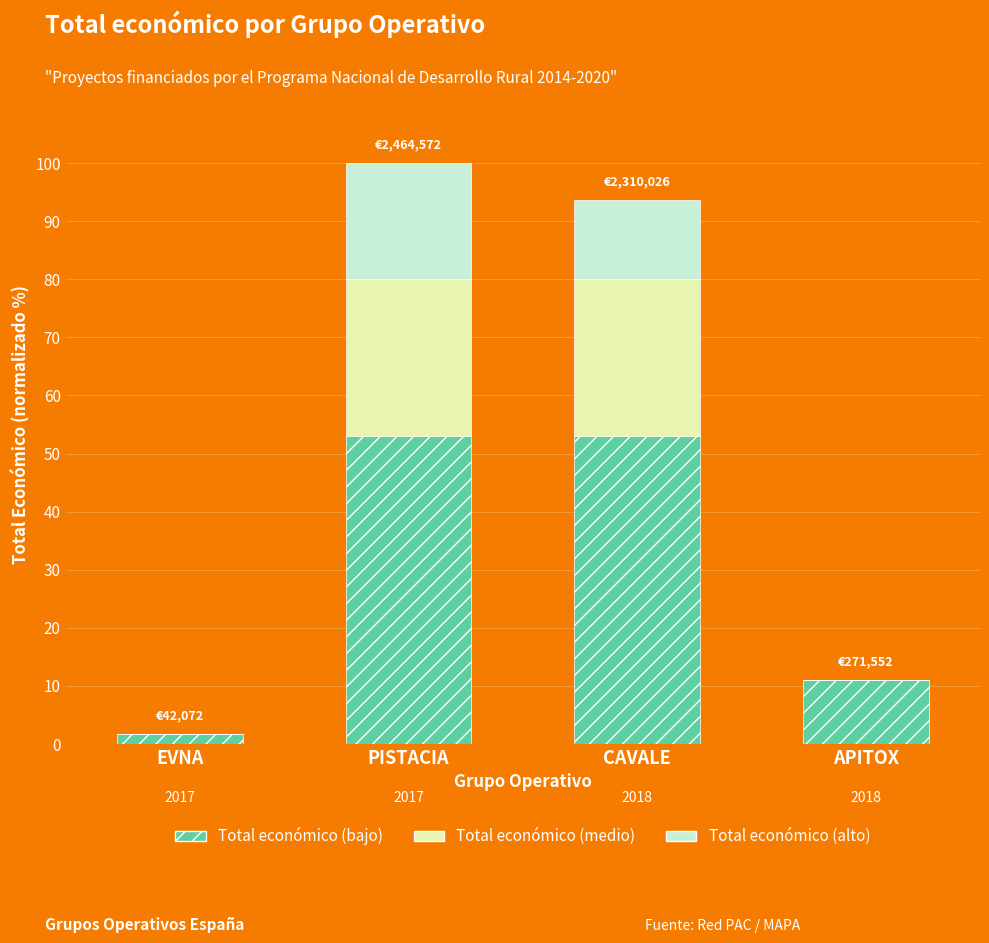

Are the bars grouped side by side (vs. stacked)?

No